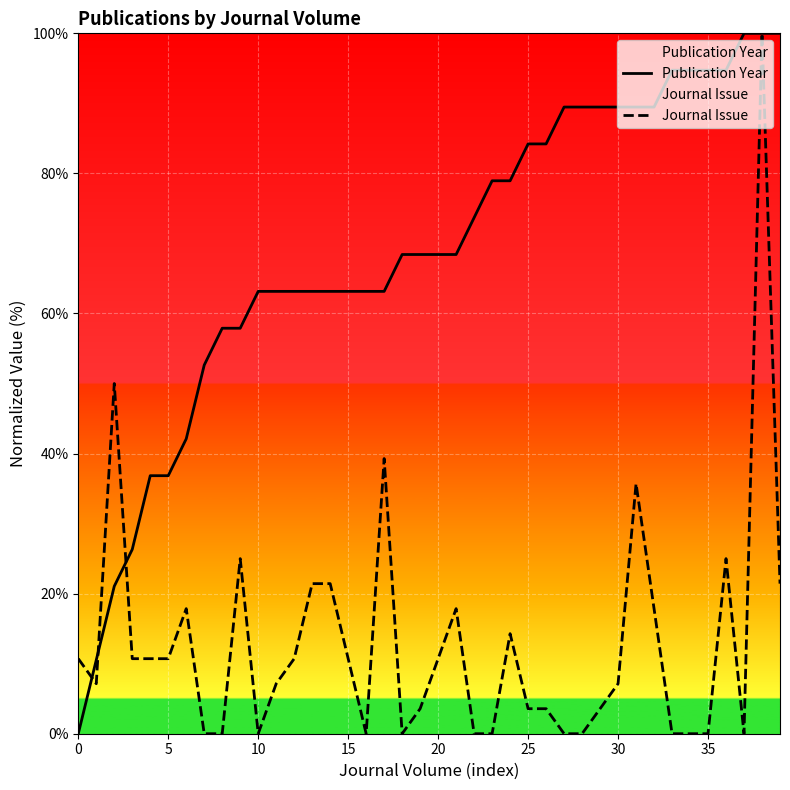

Rank the series by their average value, from lowest to highest.

Journal Issue, Publication Year